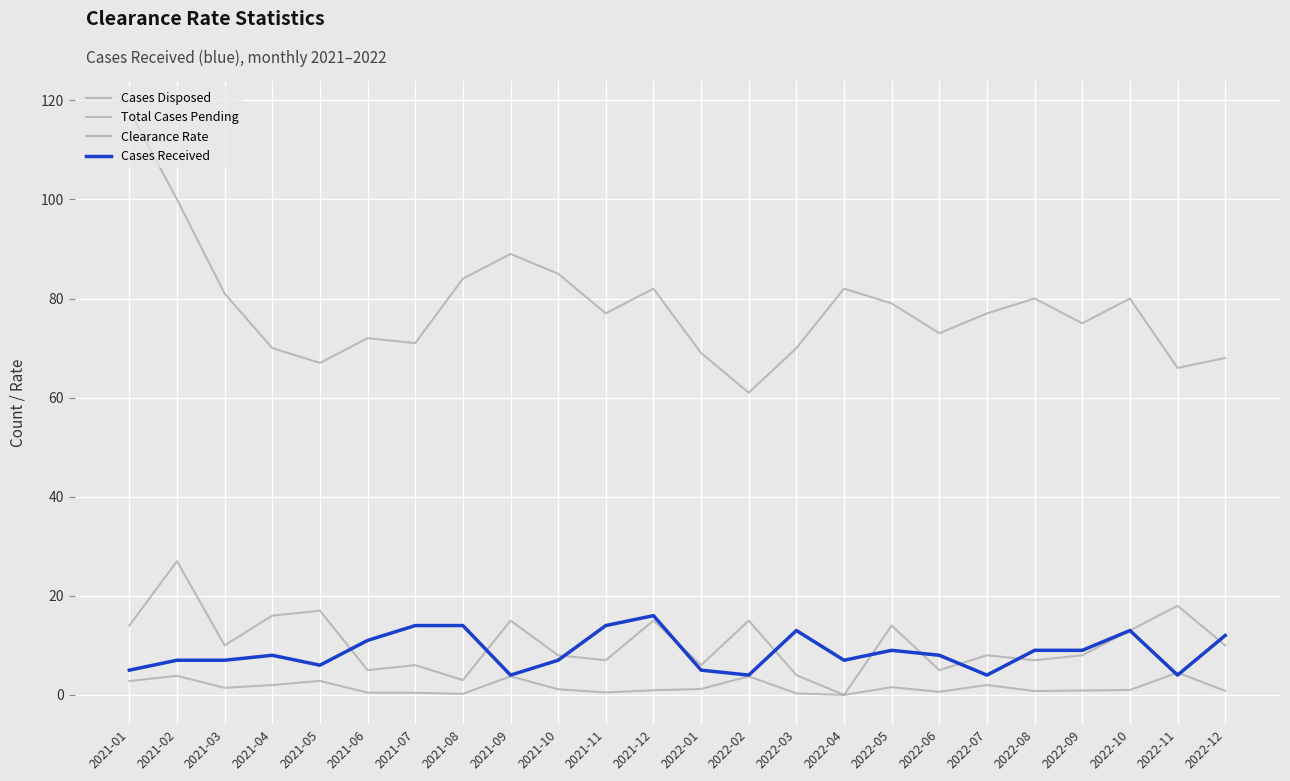

In Cases Received, how many points are higher than both neighbors (excluding endpoints)?

5